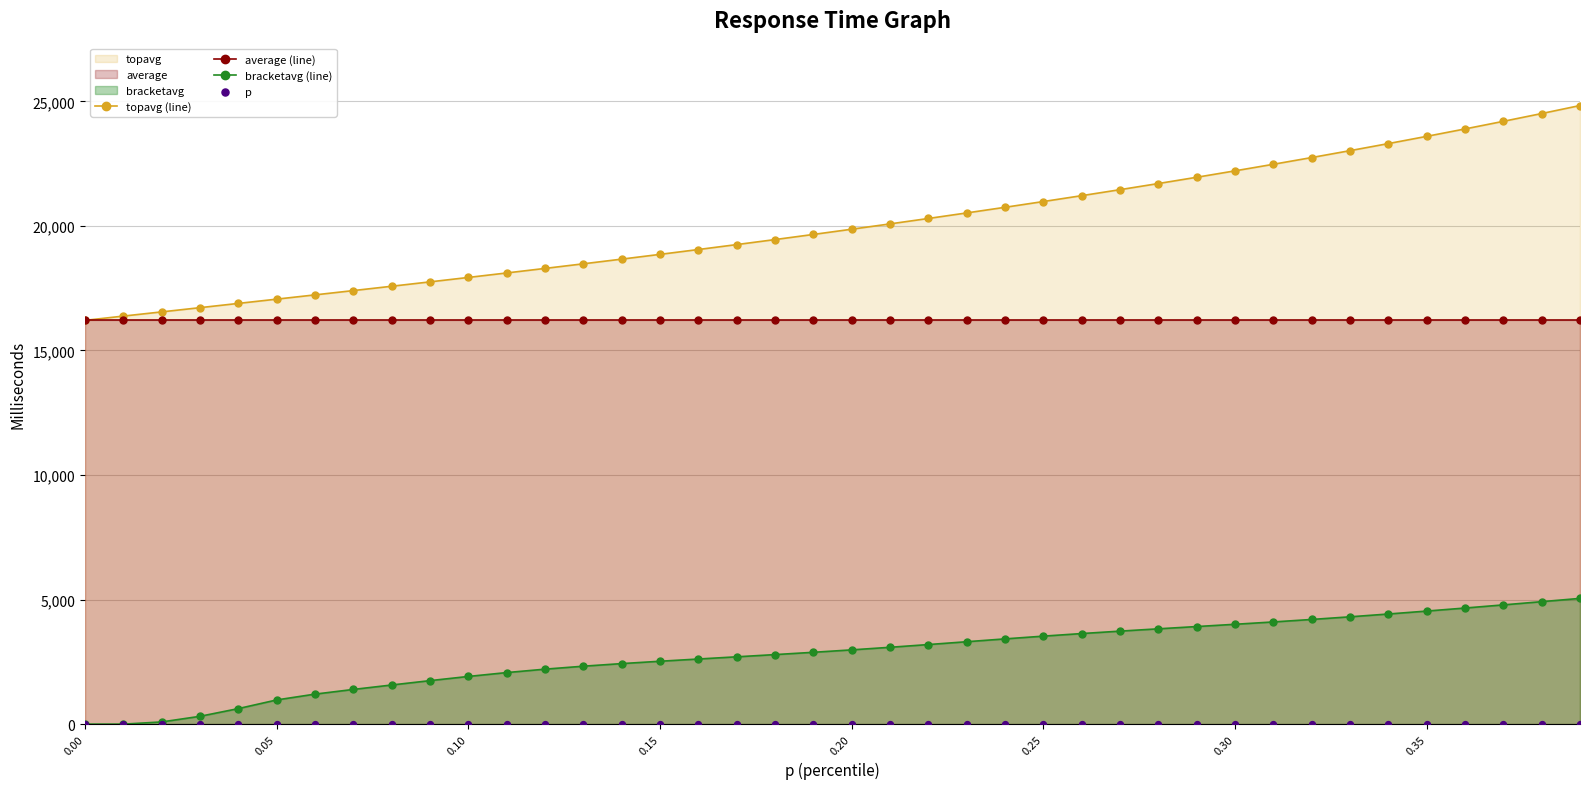

Which series has the widest spread of Y values?

topavg (line)